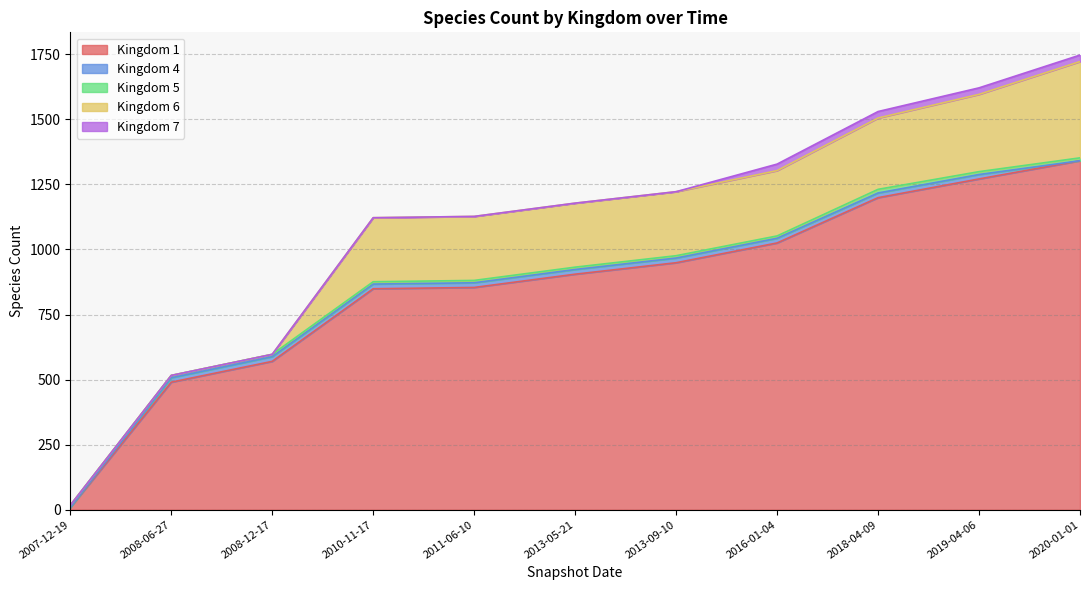

What is the total value across all series at 2008-06-27?

516